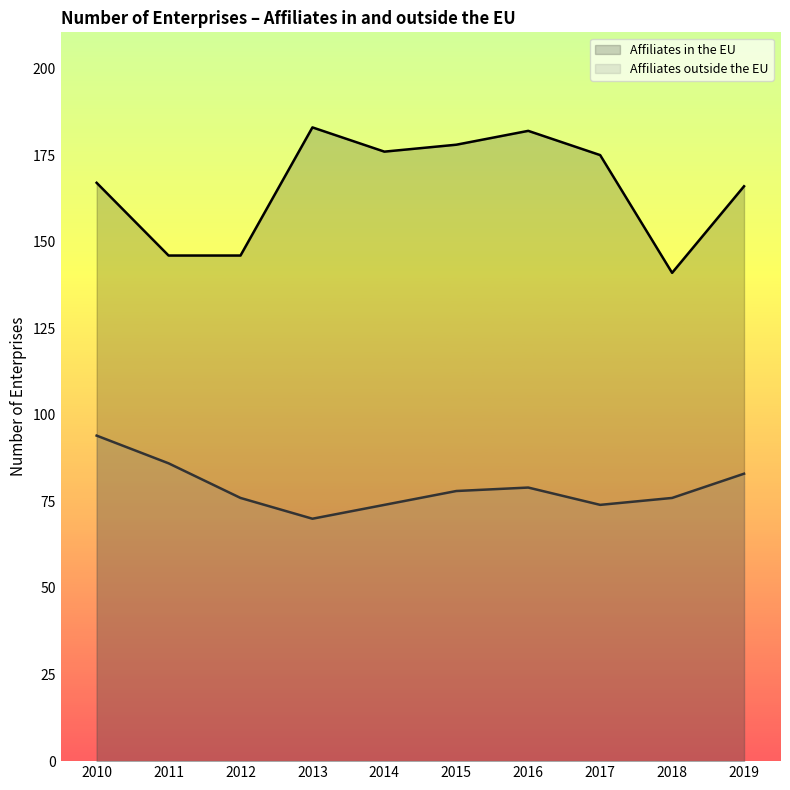

What is the difference between the second highest and second lowest values in the Affiliates outside the EU series?

12